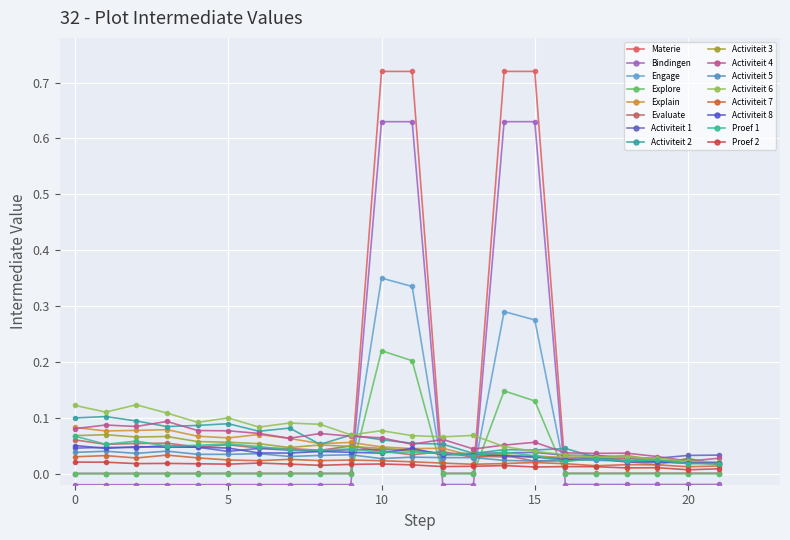

Does the chart have visible grid lines?

Yes